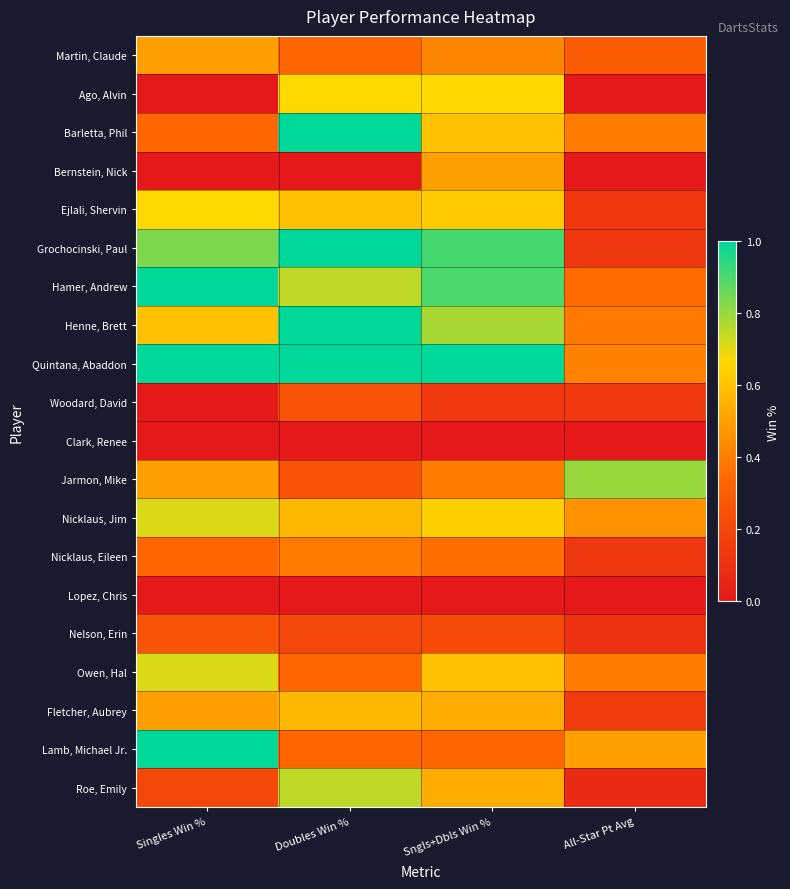

At which category is the sum across all series the highest?

Sngls+Dbls Win %